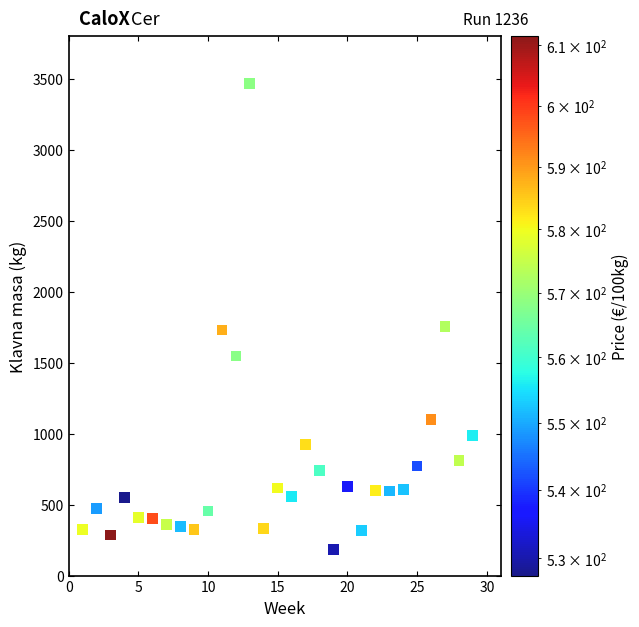

What is the range of X values (max minus min)?

28